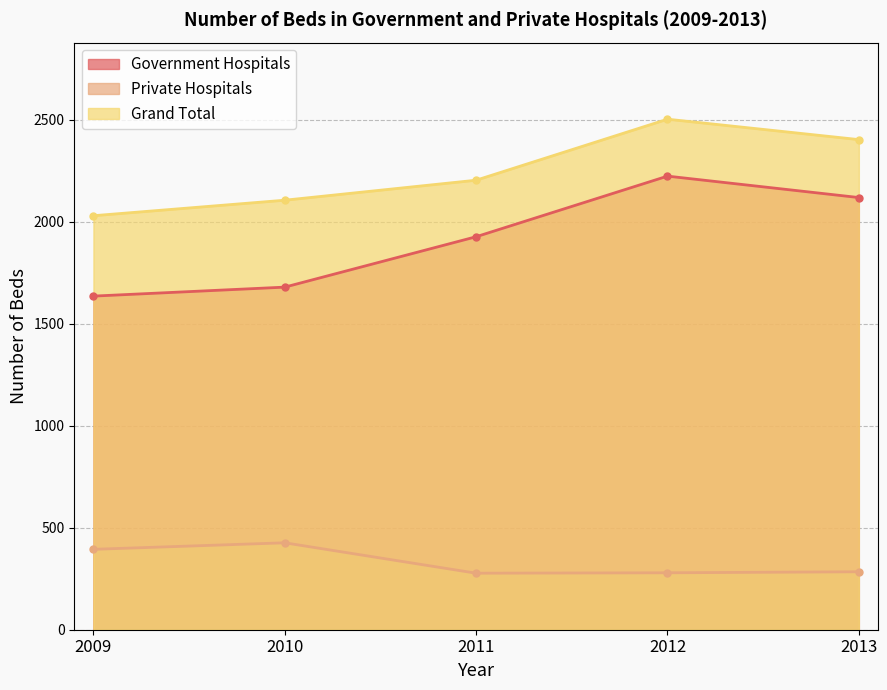

Rank the series at 2009 from highest to lowest value.

Grand Total, Government Hospitals, Private Hospitals